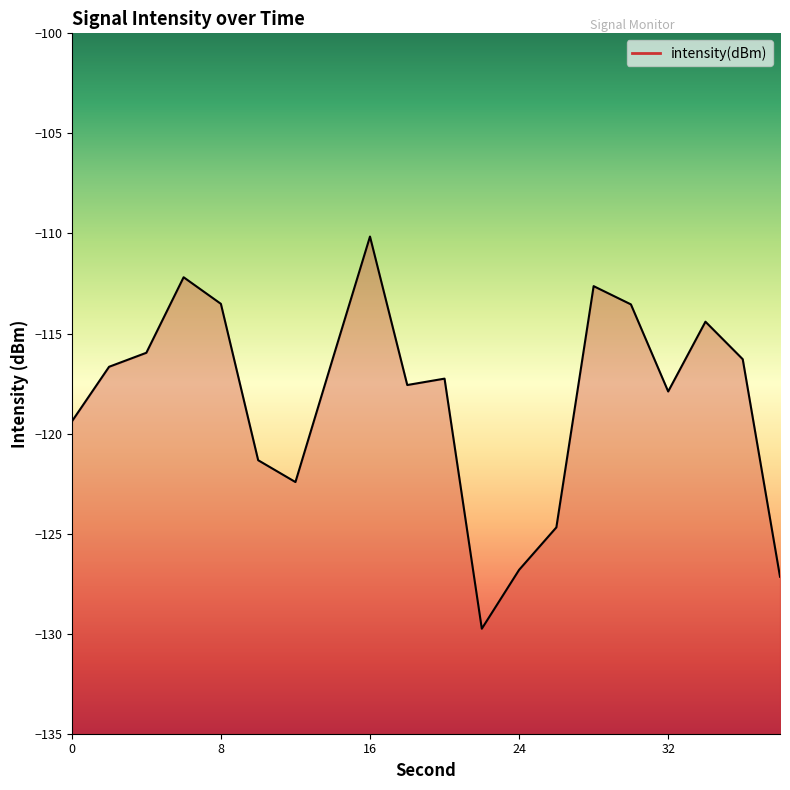

Reading left to right, transcribe all the data shown in this chart.

0=-119.4	2=-116.7	4=-116.0	6=-112.2	8=-113.5	10=-121.3	12=-122.4	14=-116.3	16=-110.2	18=-117.6	20=-117.3	22=-129.8	24=-126.8	26=-124.7	28=-112.6	30=-113.5	32=-117.9	34=-114.4	36=-116.3	38=-127.2